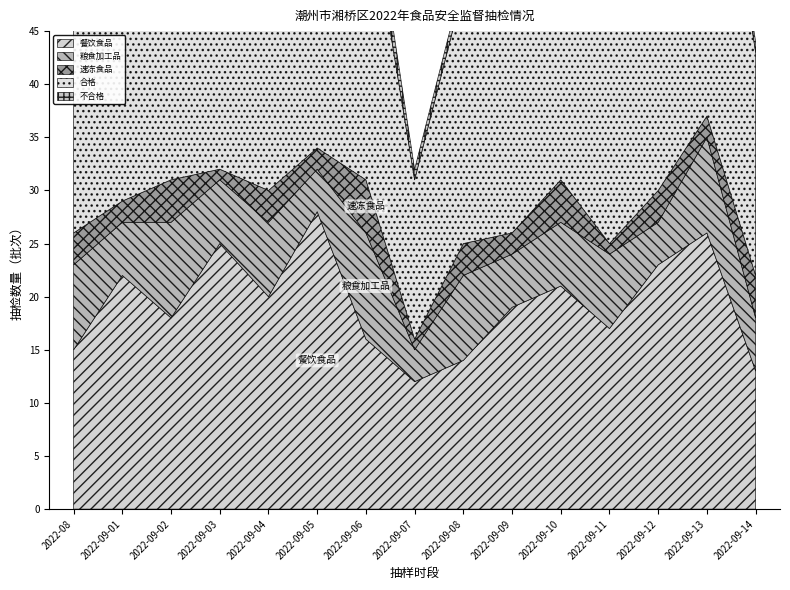

What is the total value across all series at 2022-09-01?

58